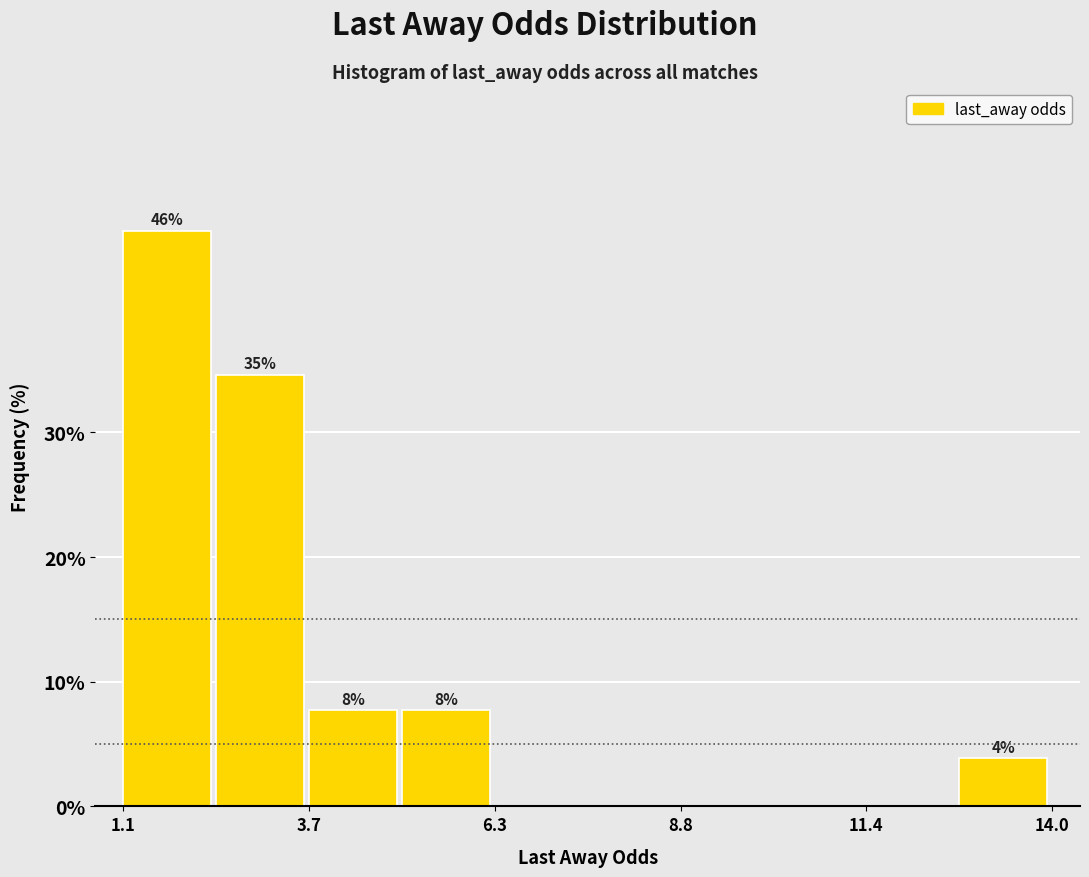

Read against the x-axis, roughly where is the centre of the tallest bar?

1.5